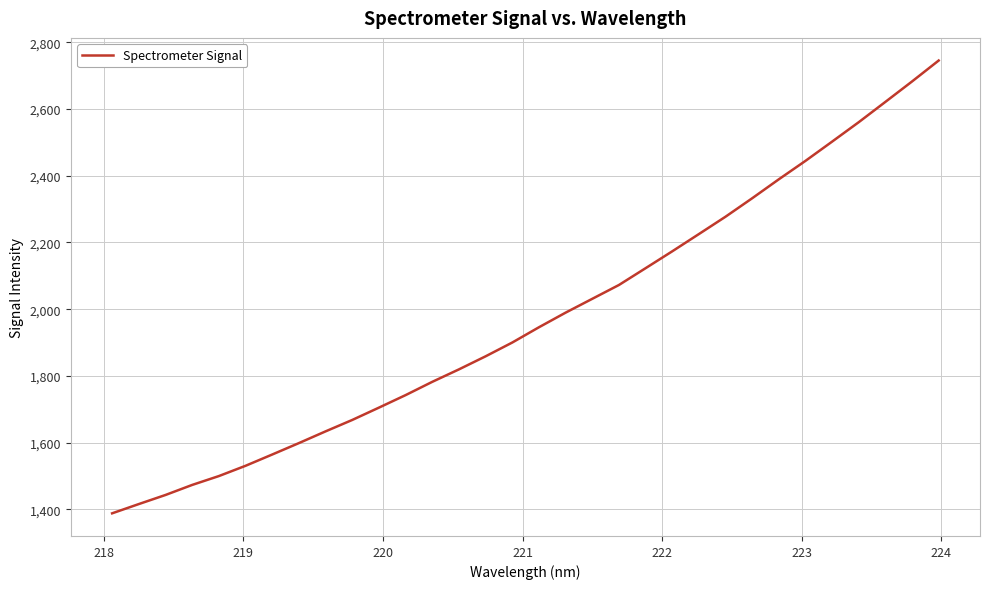

What is the greatest value displayed?

2745.2